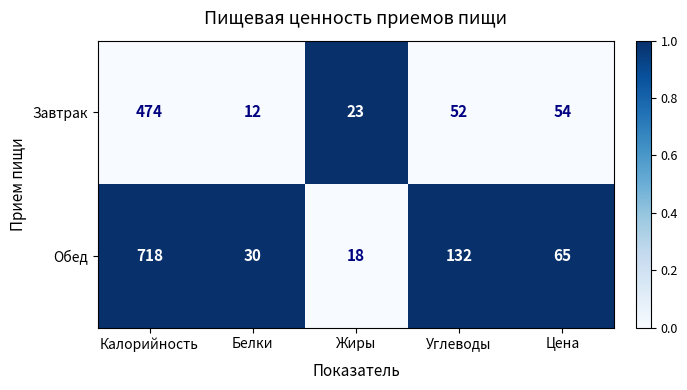

At Белки, list the series in order from smallest to largest.

Завтрак, Обед